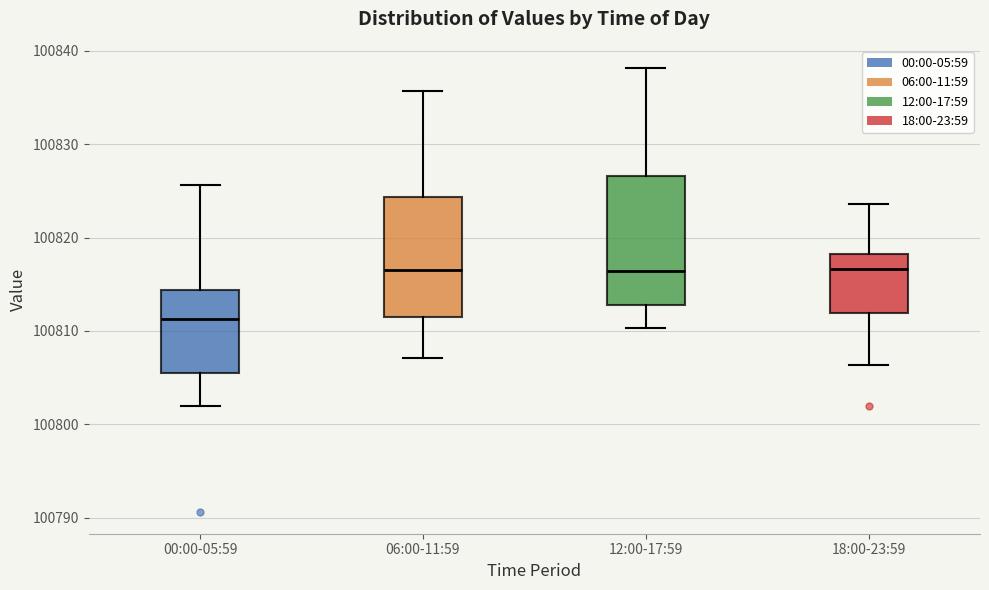

Where is the upper edge of the box for 12:00-17:59 on the y-axis? The values are not printed on the chart, so give them approximately, as read against the axis.

100827